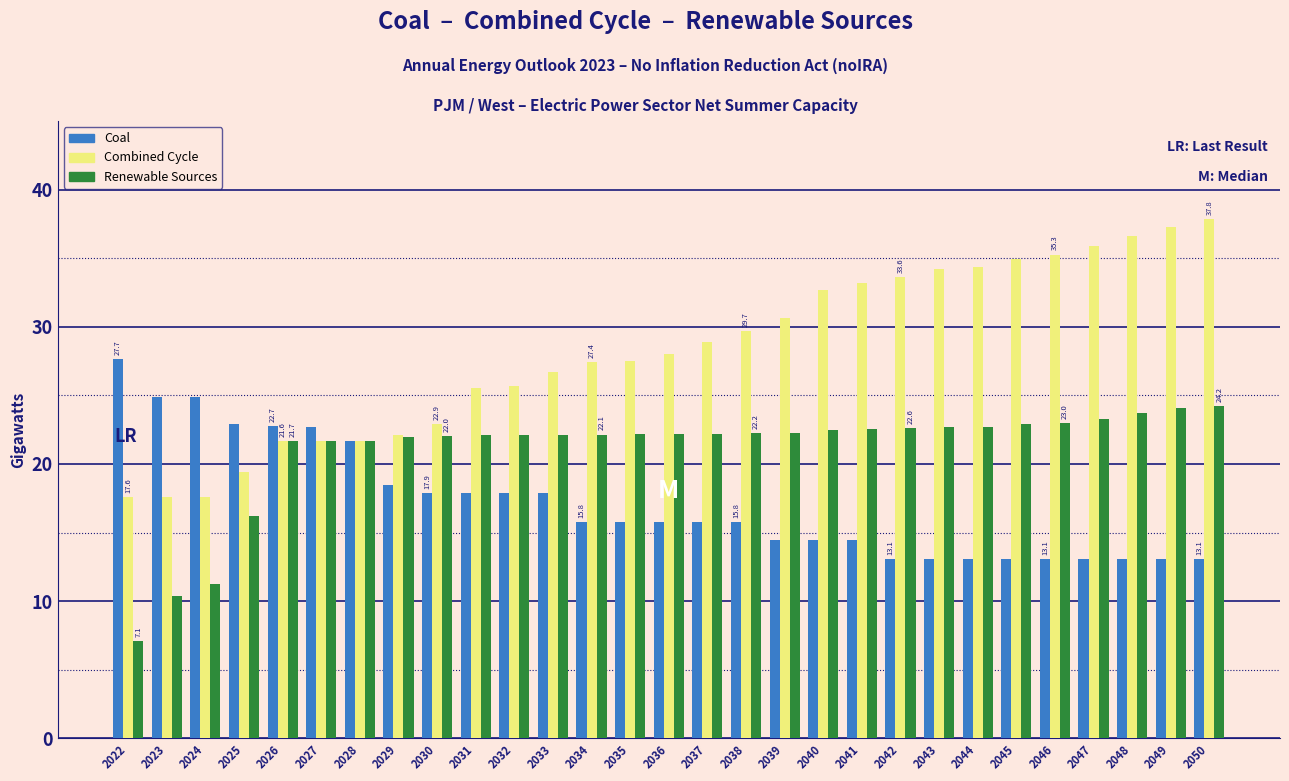

The value of Renewable Sources at 2047 is 23.3. True or false?

True